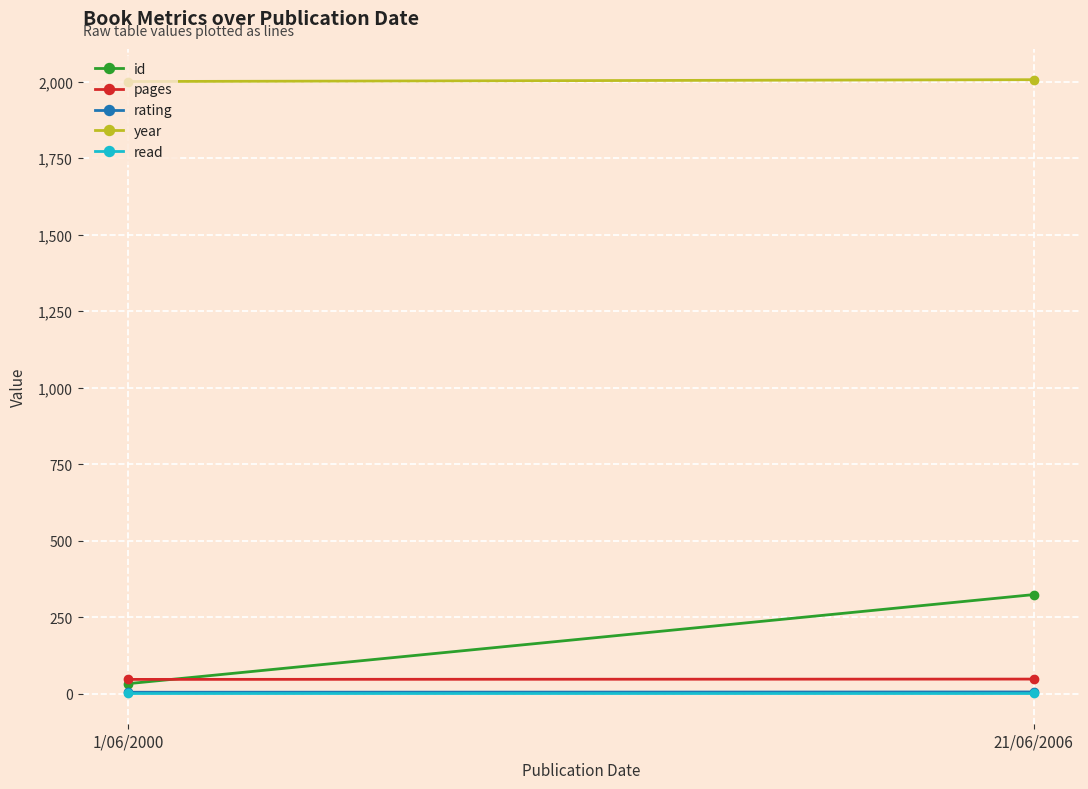

The value of id at 21/06/2006 is 324. True or false?

True